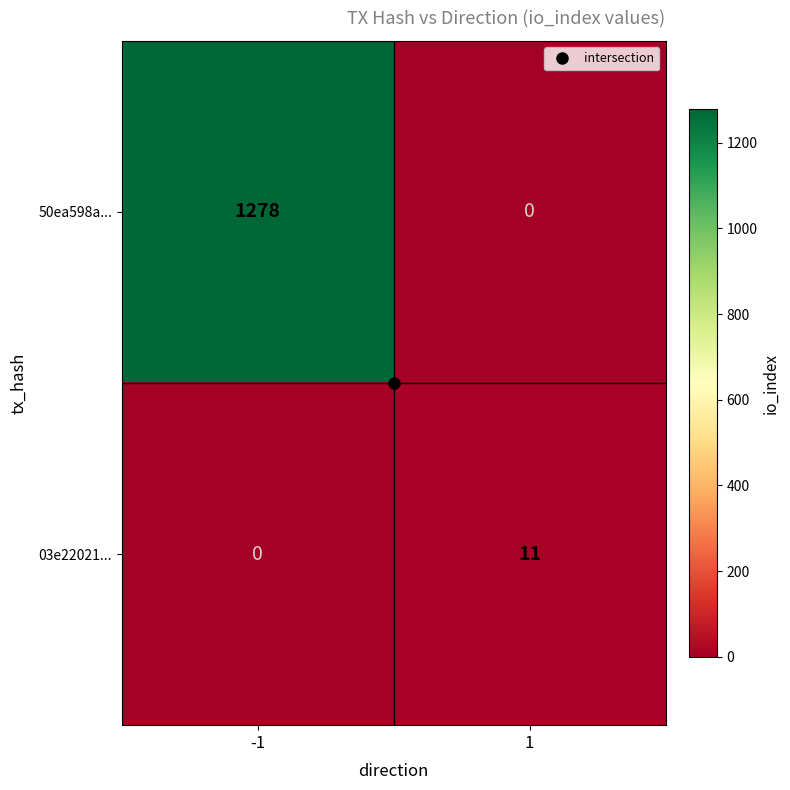

What is the sum of the 50ea598a... values at -1 and 1?

1278